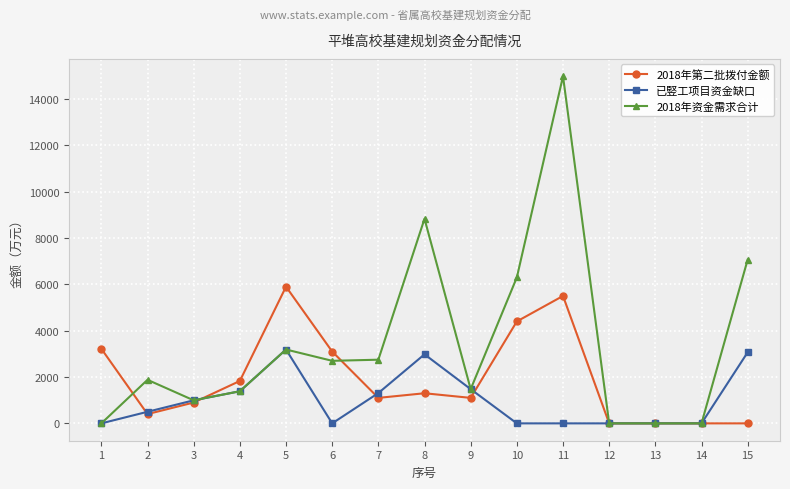

The value of 已竪工项目资金缺口 at 11 is -2128. True or false?

False